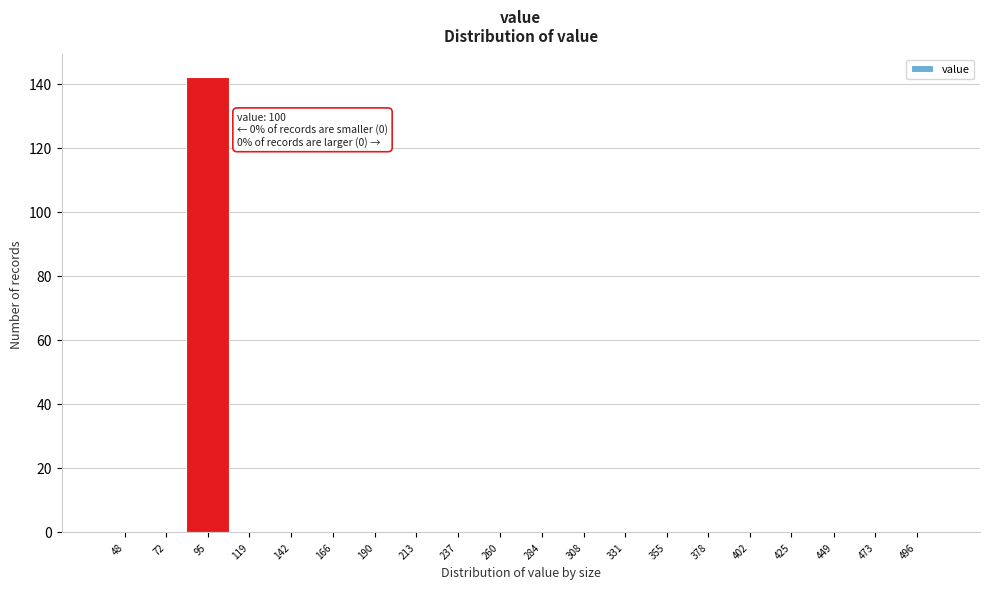

Reading left to right, extract all data points from this chart.

48=0	72=0	95=142	119=0	142=0	166=0	190=0	213=0	237=0	260=0	284=0	308=0	331=0	355=0	378=0	402=0	425=0	449=0	473=0	496=0